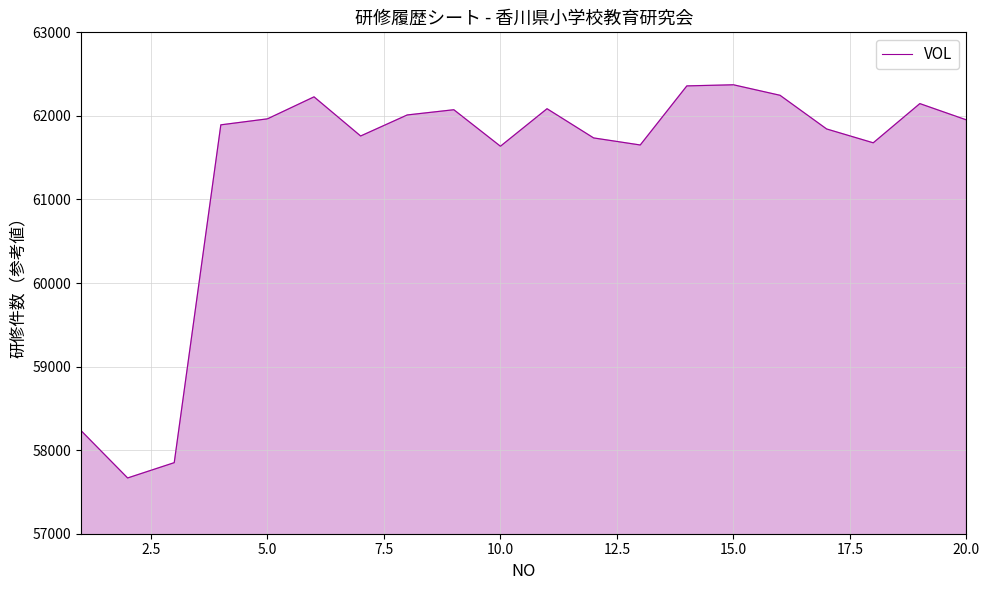

What is the difference between the maximum and minimum values?

4705.1